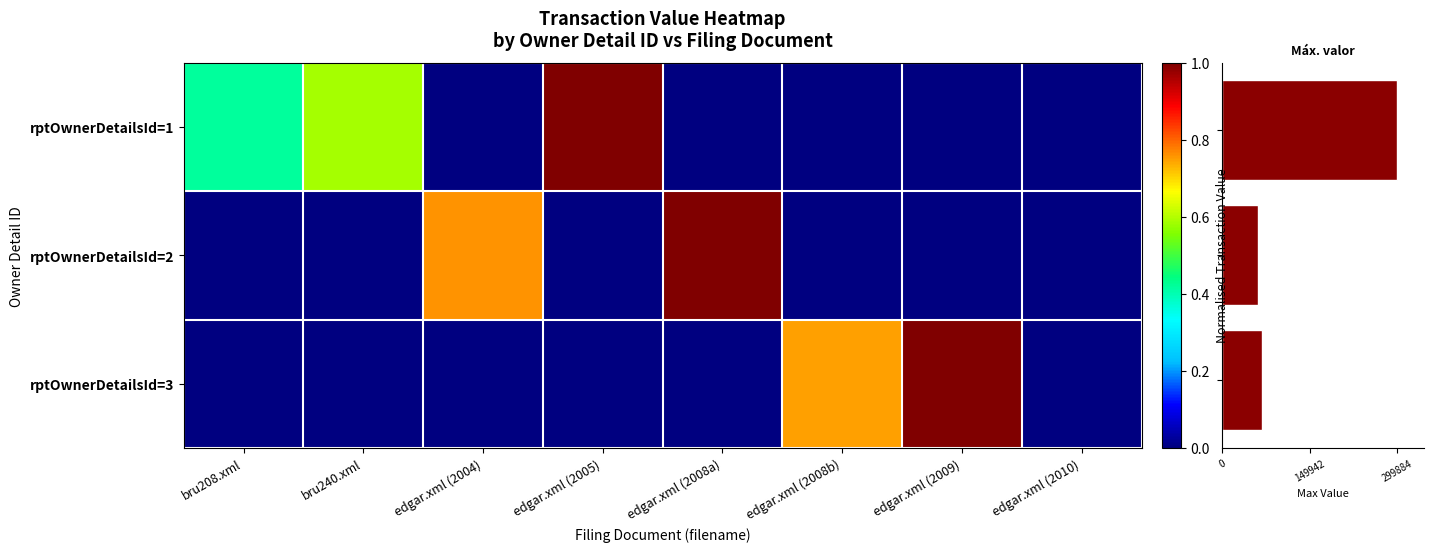

Reading left to right, extract all data points from this chart.

rptOwnerDetailsId=1: bru208.xml=0.4	bru240.xml=0.6	edgar.xml (2004)=0.0	edgar.xml (2005)=1.0	edgar.xml (2008a)=0.0	edgar.xml (2008b)=0.0	edgar.xml (2009)=0.0	edgar.xml (2010)=0.0
rptOwnerDetailsId=2: bru208.xml=0.0	bru240.xml=0.0	edgar.xml (2004)=0.8	edgar.xml (2005)=0.0	edgar.xml (2008a)=1.0	edgar.xml (2008b)=0.0	edgar.xml (2009)=0.0	edgar.xml (2010)=0.0
rptOwnerDetailsId=3: bru208.xml=0.0	bru240.xml=0.0	edgar.xml (2004)=0.0	edgar.xml (2005)=0.0	edgar.xml (2008a)=0.0	edgar.xml (2008b)=0.7	edgar.xml (2009)=1.0	edgar.xml (2010)=0.0